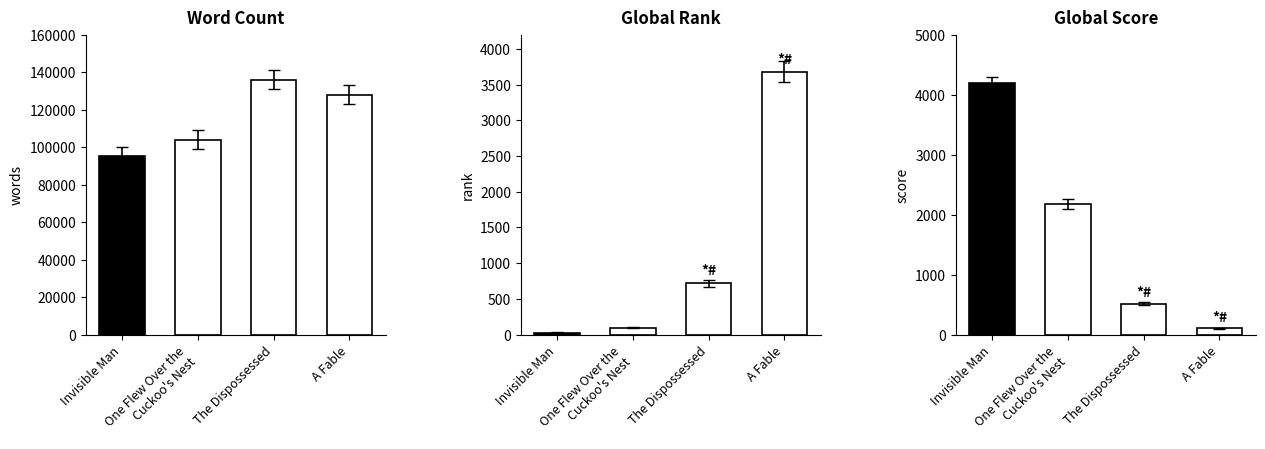

What is the sum of the Global Score values at Invisible Man and One Flew Over the
Cuckoo's Nest?

6360